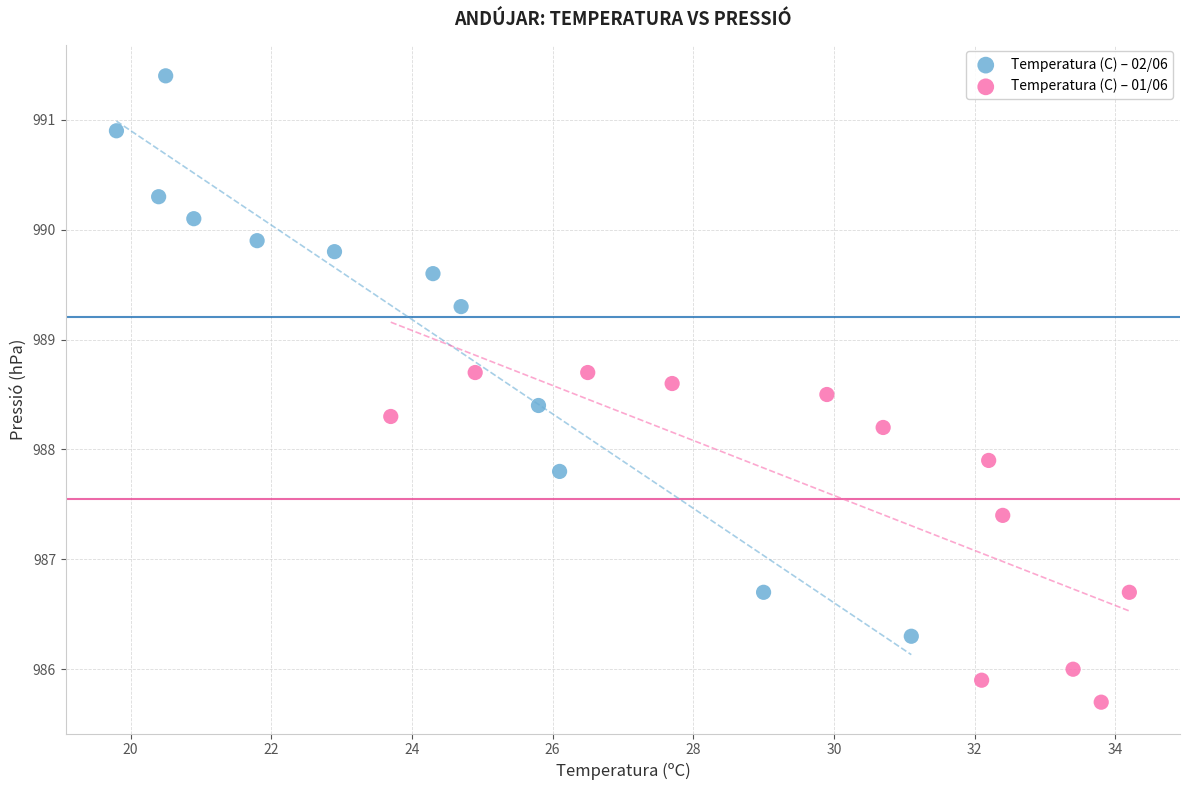

Which series has the widest spread of Y values?

Temperatura (C) – 02/06